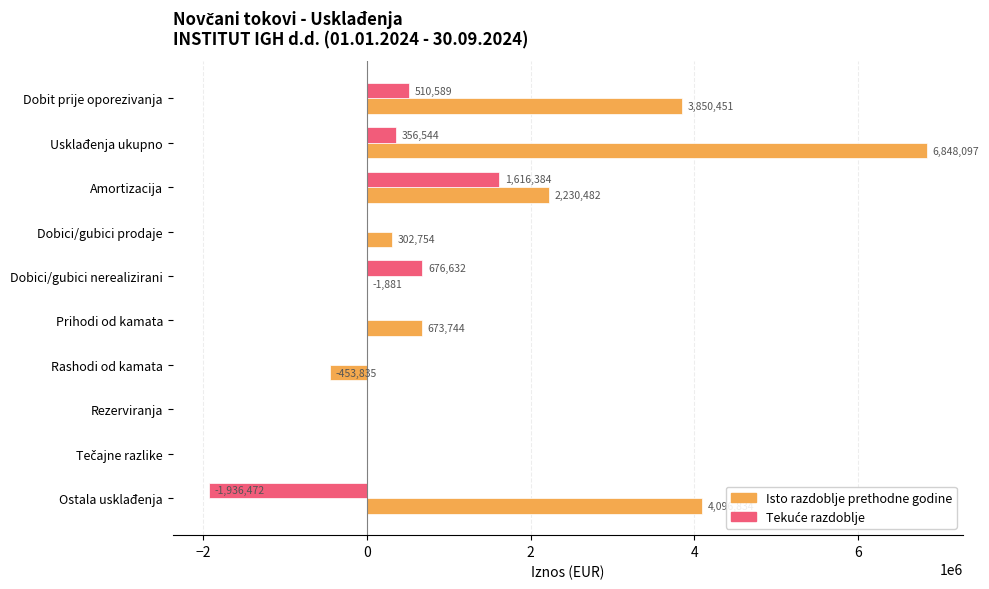

What is the total value across all series at Ostala usklađenja?

2160362.0